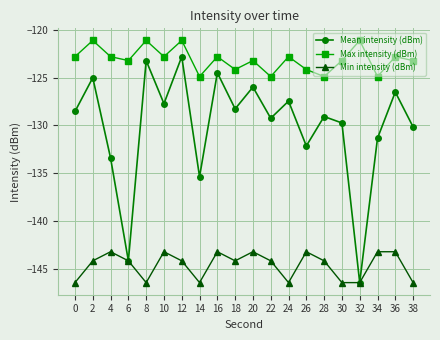

At how many categories does at least one series exceed -137?

20